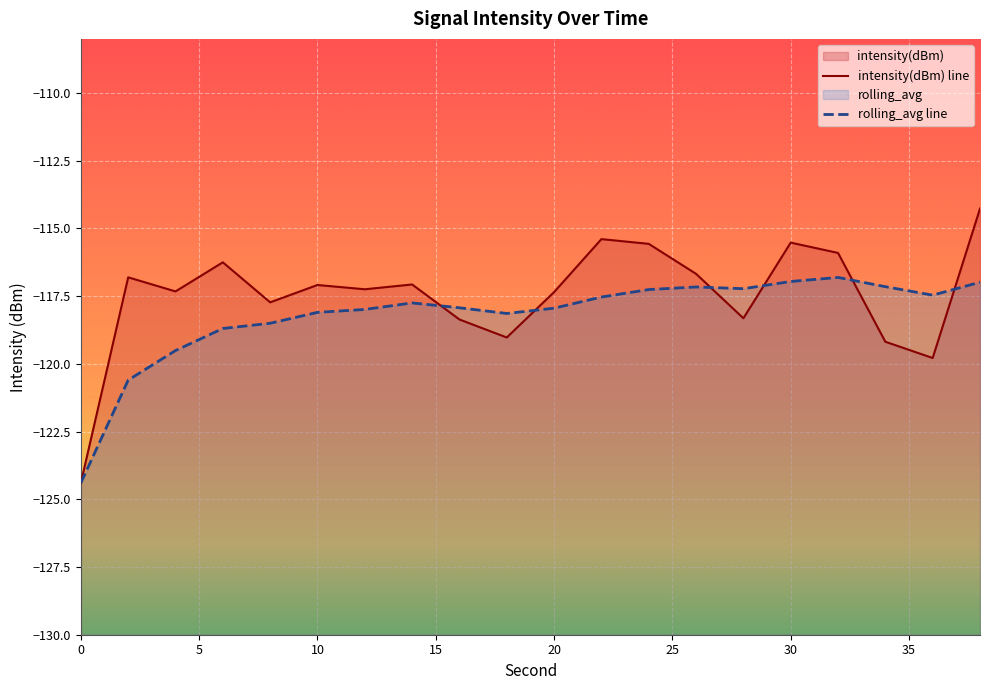

How many lines are shown in the chart?

2